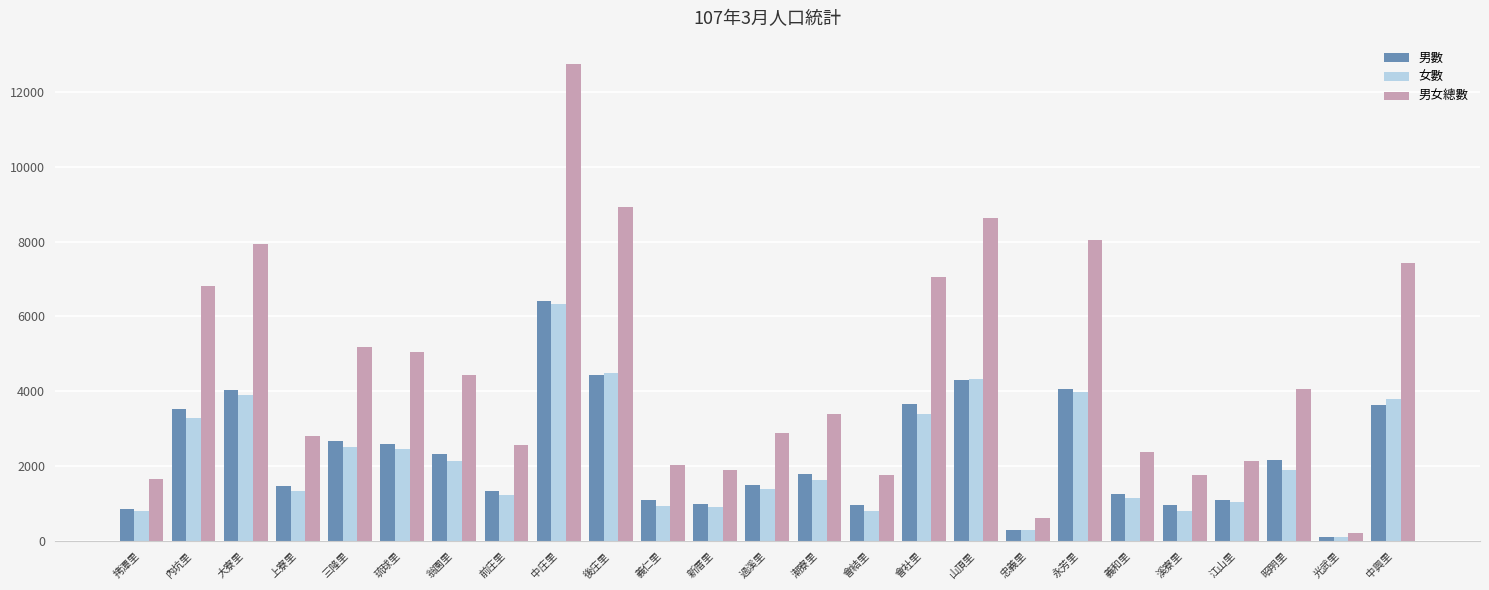

Is it true that 男女總數 equals 8049 at 永芳里?

True